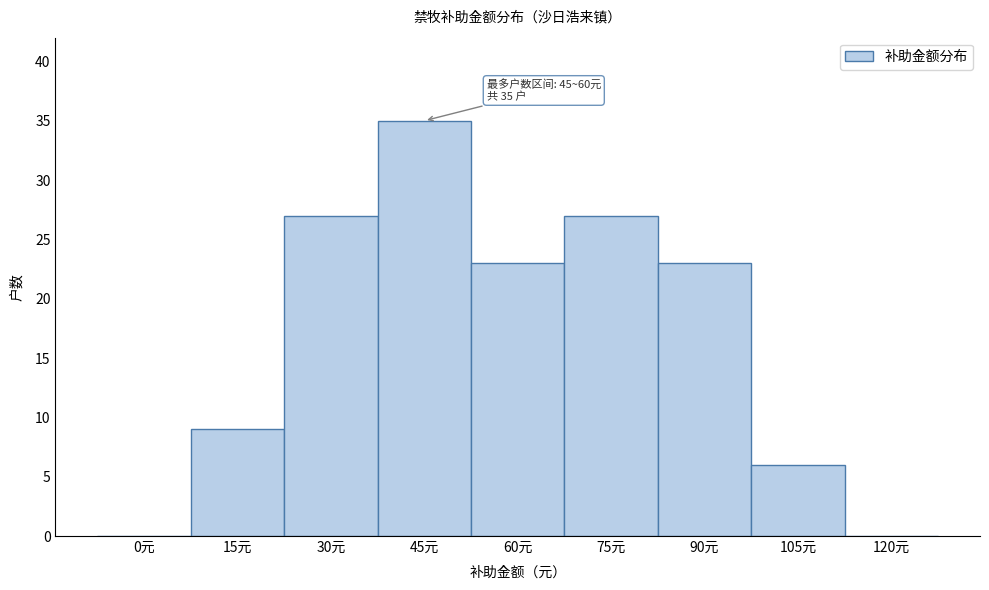

Reading right to left, list all the values displayed in this chart.

120元=0	105元=6	90元=23	75元=27	60元=23	45元=35	30元=27	15元=9	0元=0